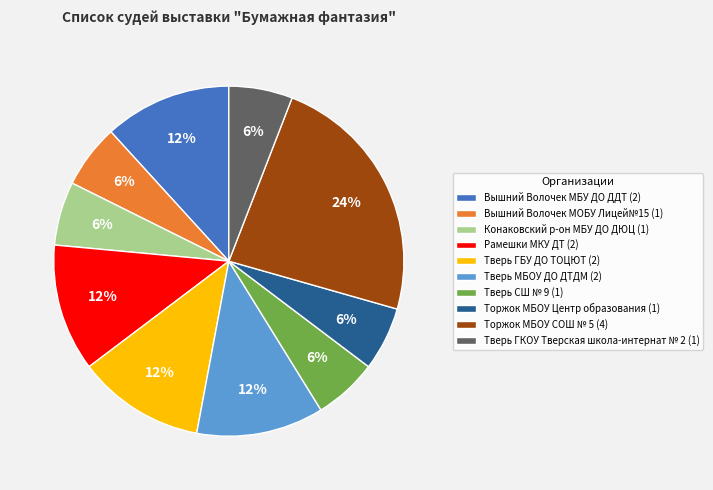

True or false: Вышний Волочек МОБУ Лицей№15 accounts for 16% of the total.

False